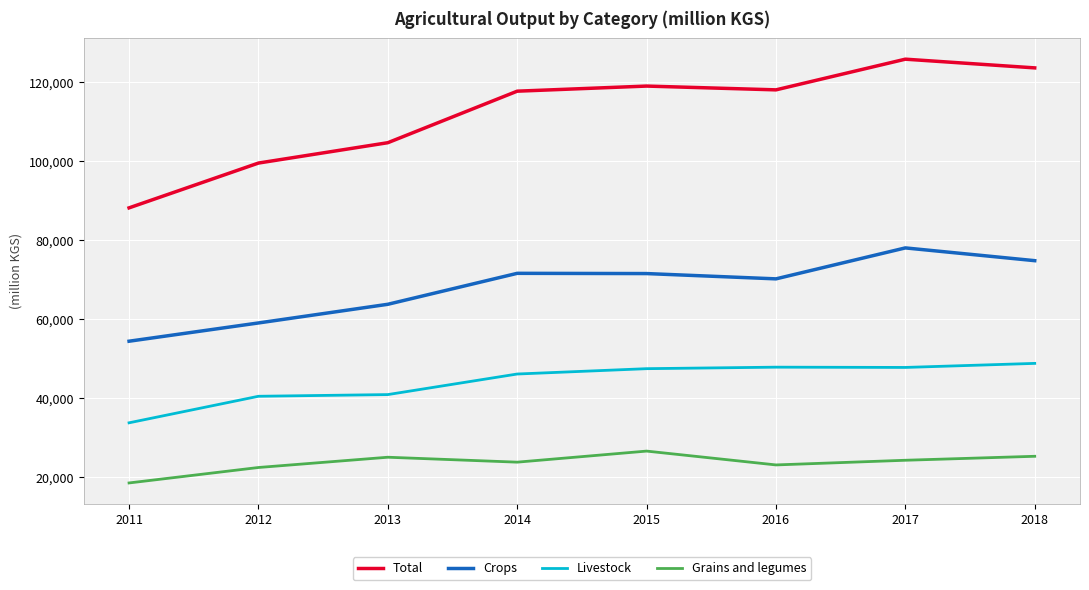

Which series has the largest range (max minus min)?

Total